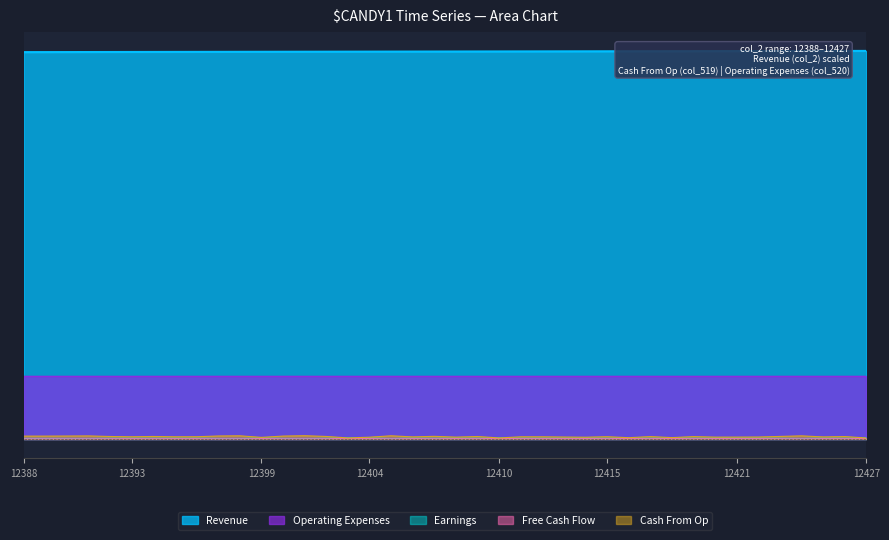

Where is the first local minimum for Earnings?

12393